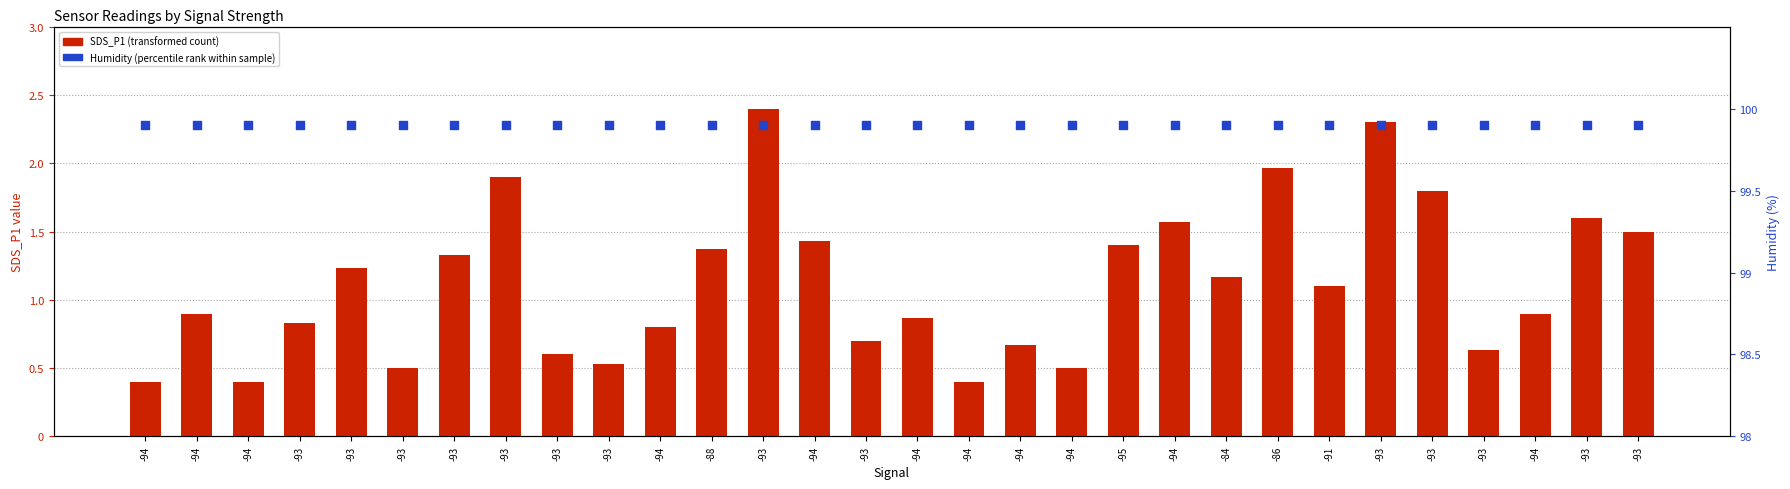

What is the total value across all series at -94?

100.3